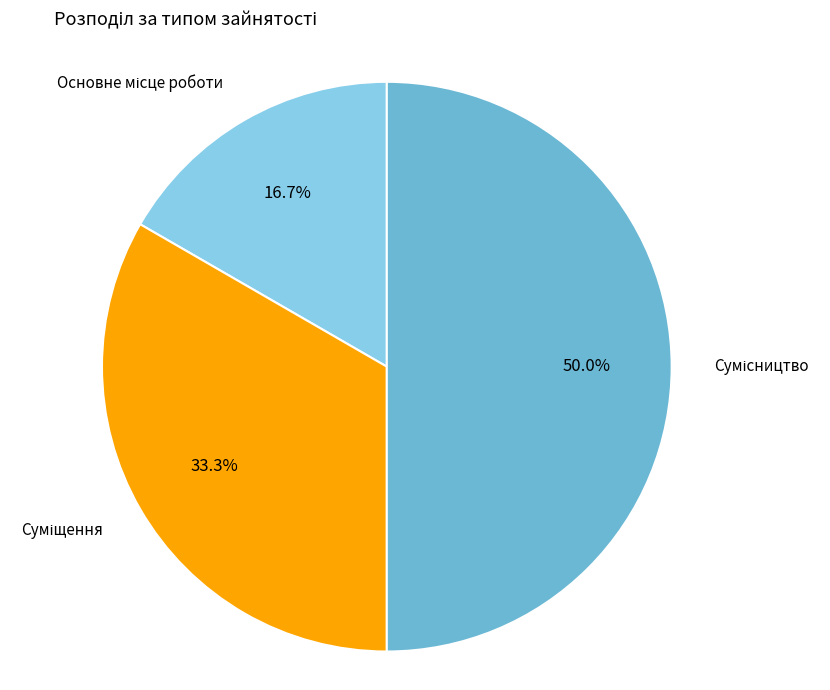

Is there any slice that represents more than half of the pie?

No